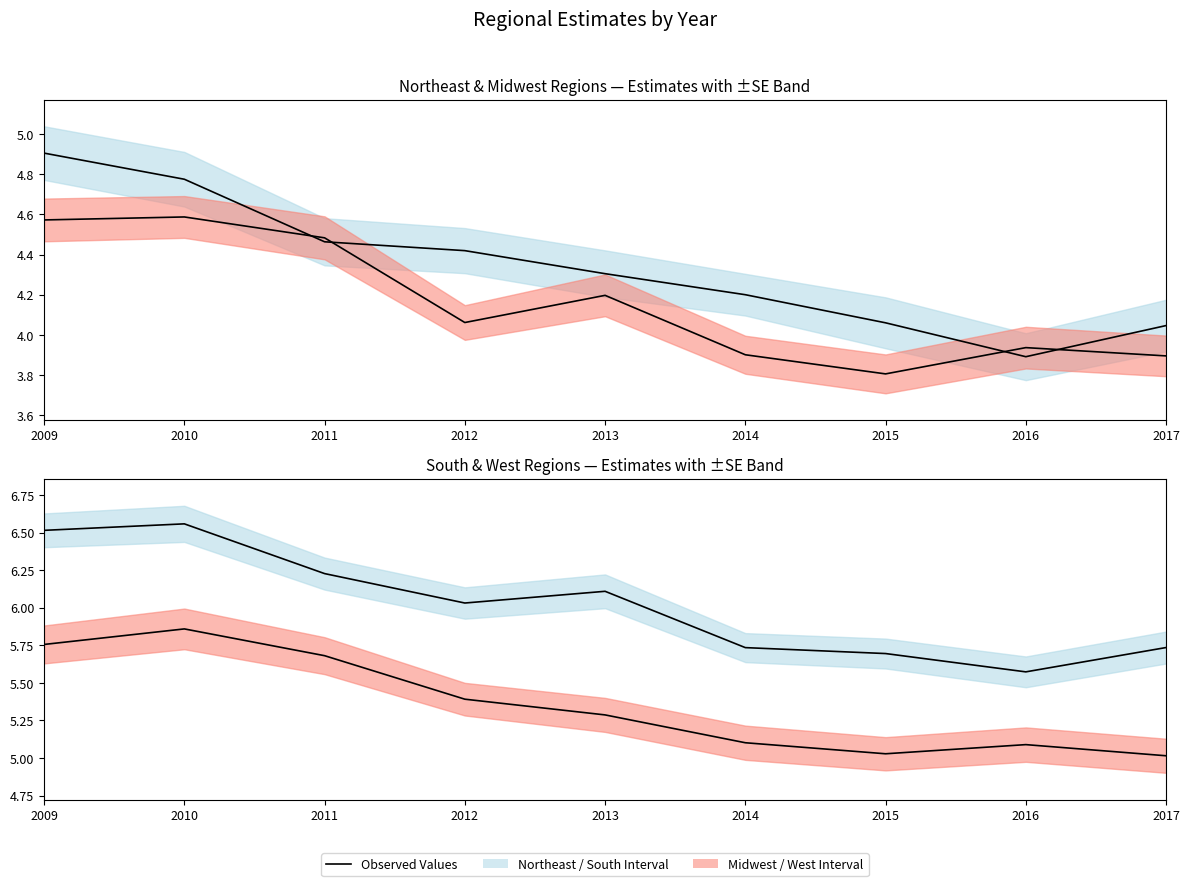

True or false: South Region estimate and West Region estimate cross at least once.

False